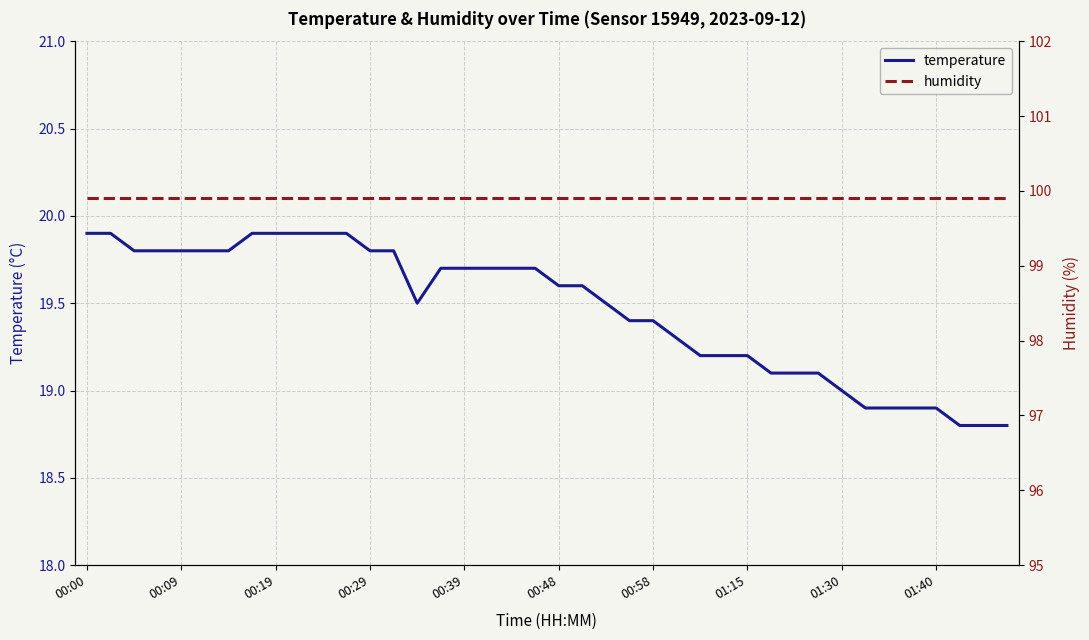

The temperature series shows 19.8 at 00:29. True or false?

True